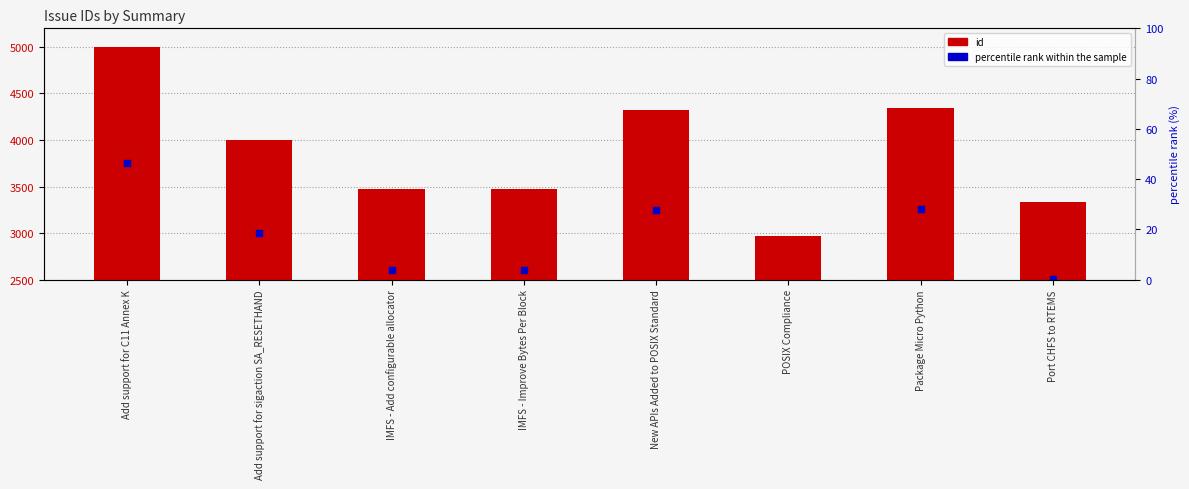

Which series has the widest spread of Y values?

id